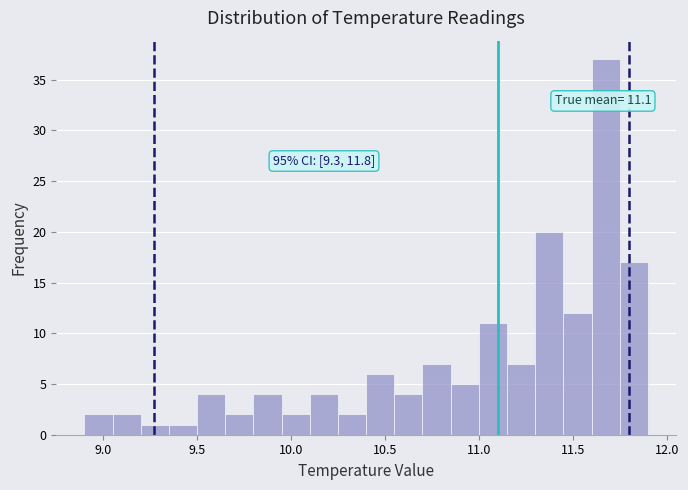

Read against the x-axis, roughly where is the centre of the tallest bar?

11.70